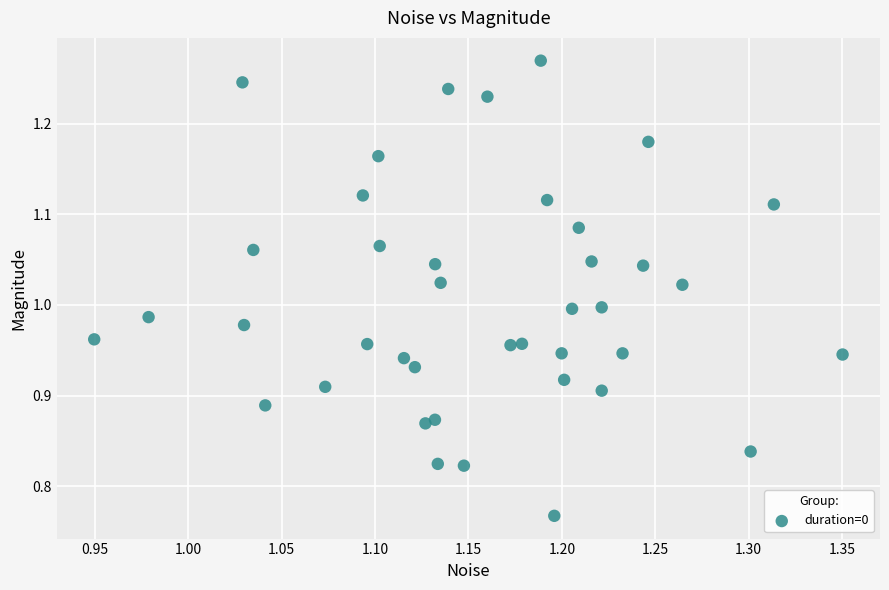

What is the range of Y values (max minus min)?

0.5